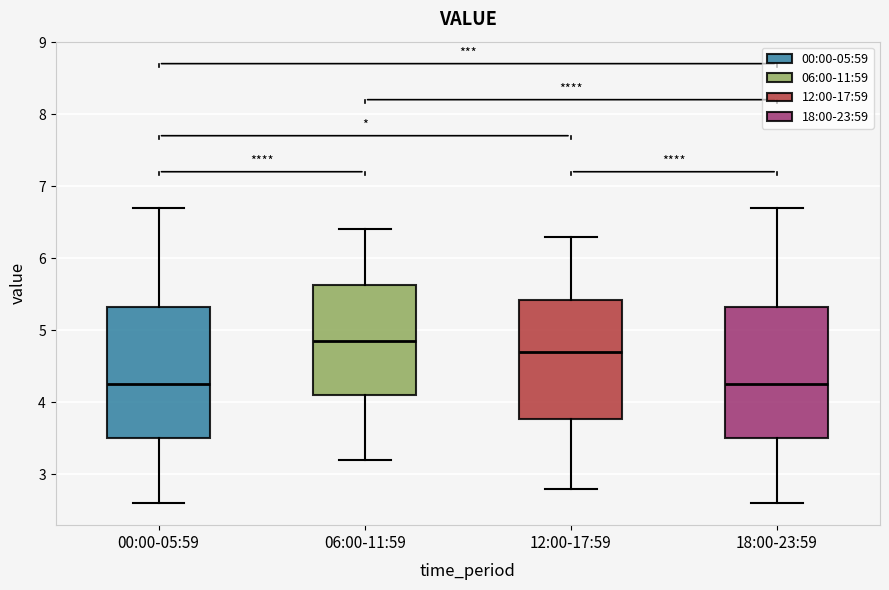

Reading left to right, read every box against the y-axis: the position of its median line, the range the box covers, and the ends of its whiskers. The values are not printed on the chart, so give them approximately, as read against the axis.

00:00-05:59: median 4.3, box 3.5 to 5.3, whiskers 2.6 to 6.7
06:00-11:59: median 4.9, box 4.1 to 5.6, whiskers 3.2 to 6.4
12:00-17:59: median 4.7, box 3.8 to 5.4, whiskers 2.8 to 6.3
18:00-23:59: median 4.3, box 3.5 to 5.3, whiskers 2.6 to 6.7